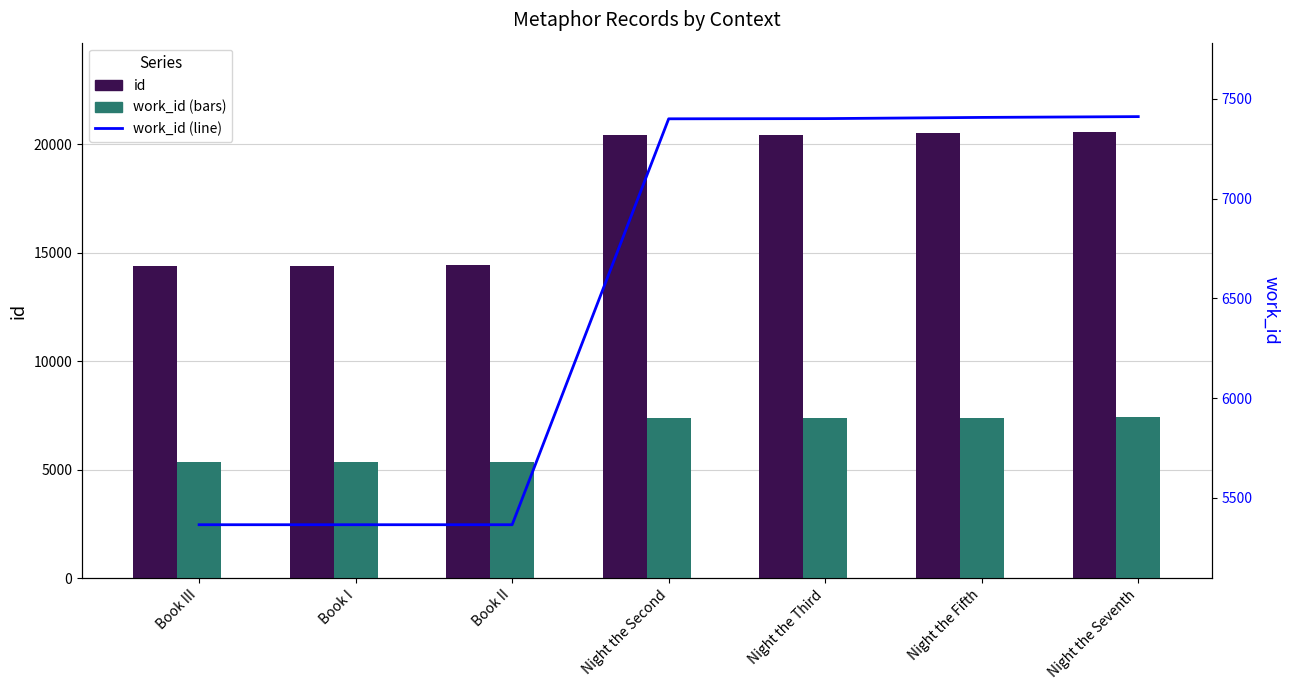

At how many categories does at least one series exceed 6570?

7